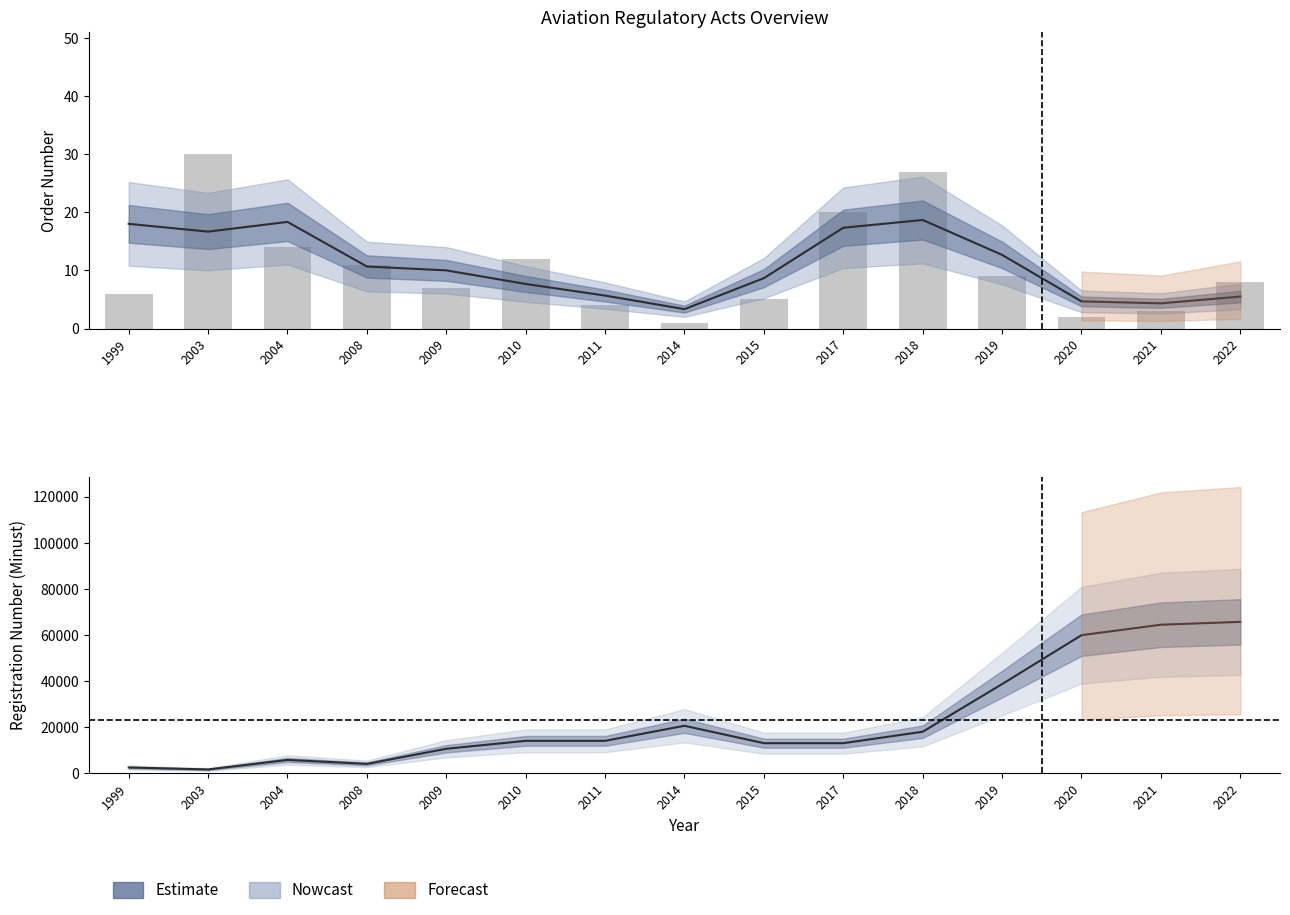

Reading right to left, list all the values displayed in this chart.

8	3	2	9	27	20	5	1	4	12	7	11	14	30	6